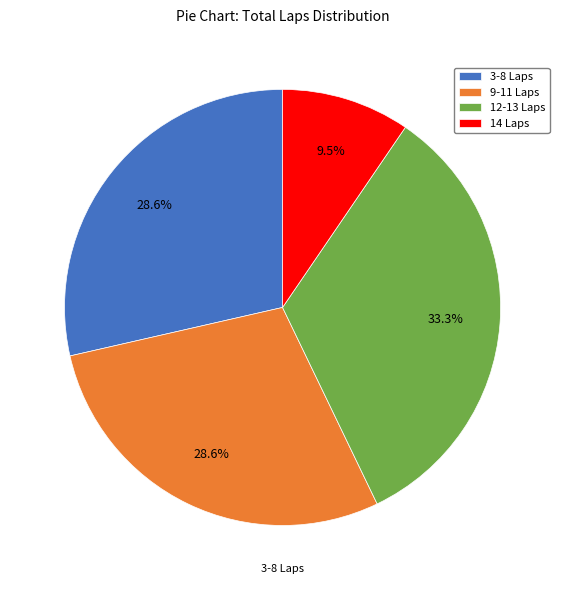

How much of the chart is everything except 14 Laps?

90.5%